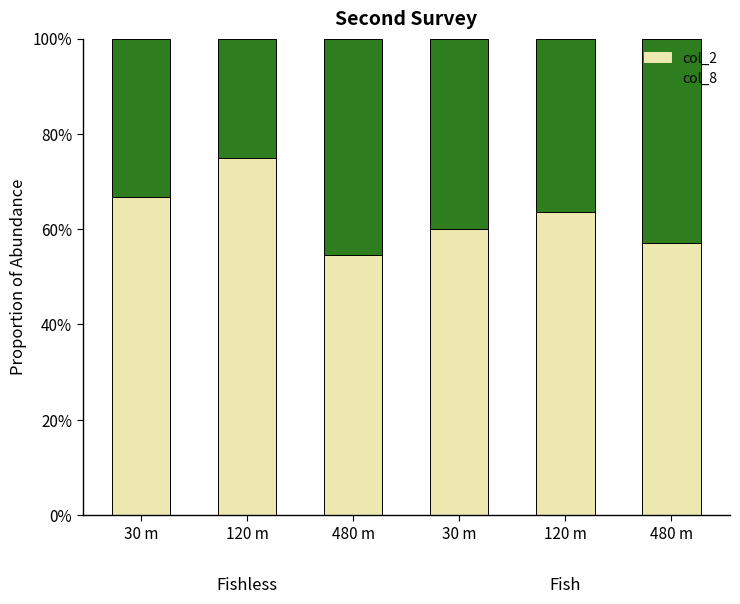

At which category is the sum across all series the highest?

30 m